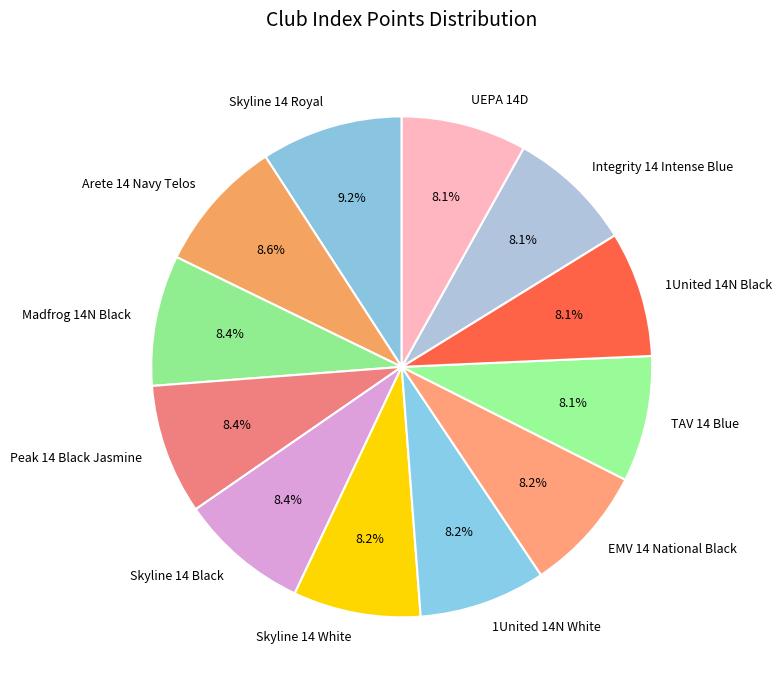

To the nearest percent, what portion does Integrity 14 Intense Blue represent?

8%